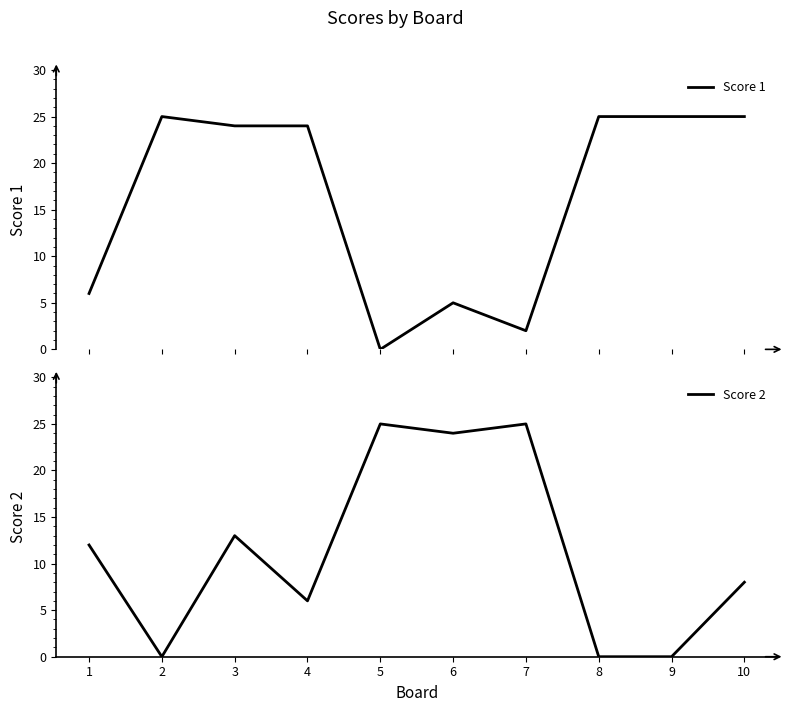

The Score 1 series shows 25 at 2. True or false?

True